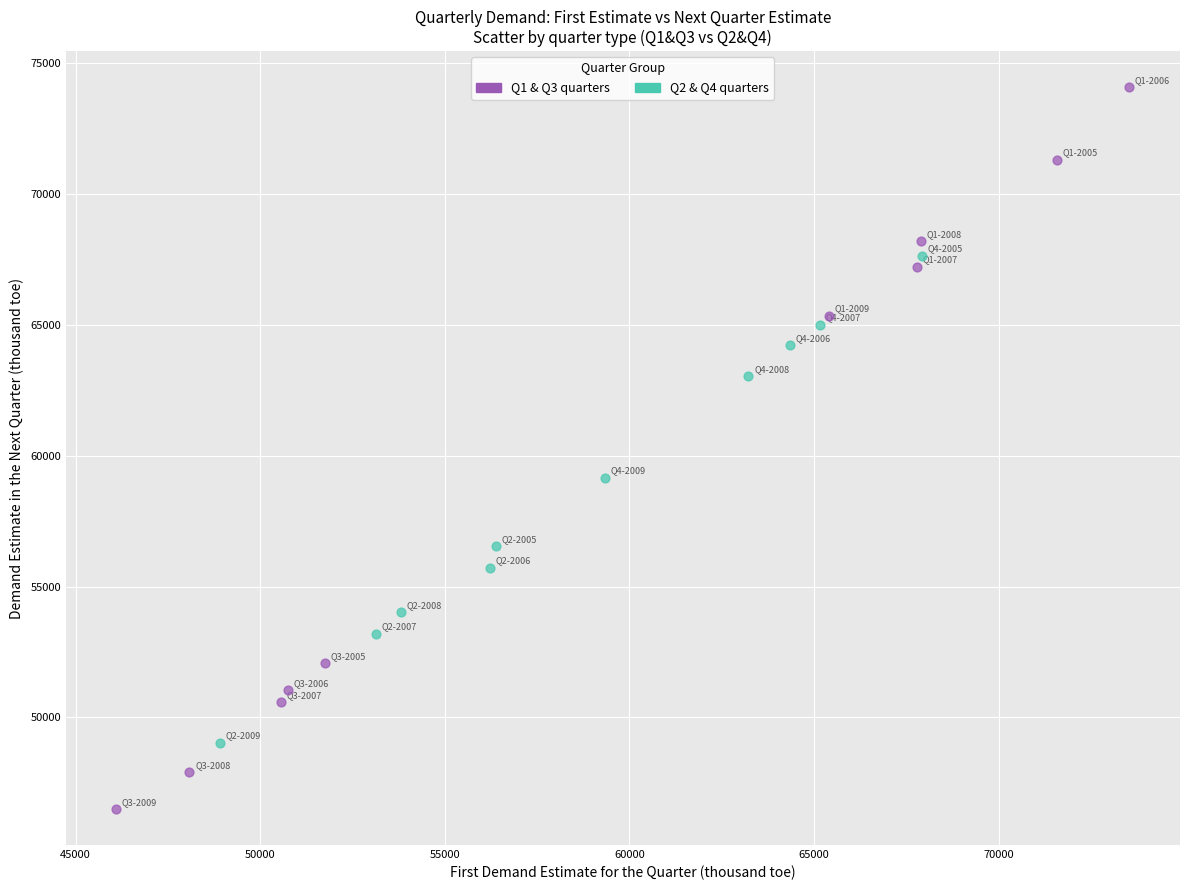

Which series contains the lowest Y value?

Q1 & Q3 quarters